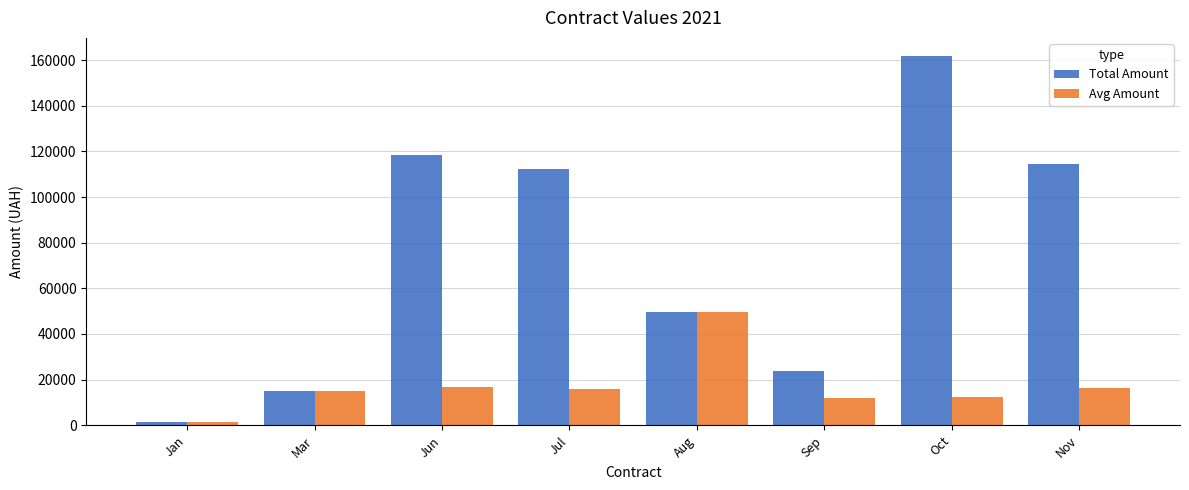

Is the value of Avg Amount at Sep greater than the value of Total Amount at Oct?

No